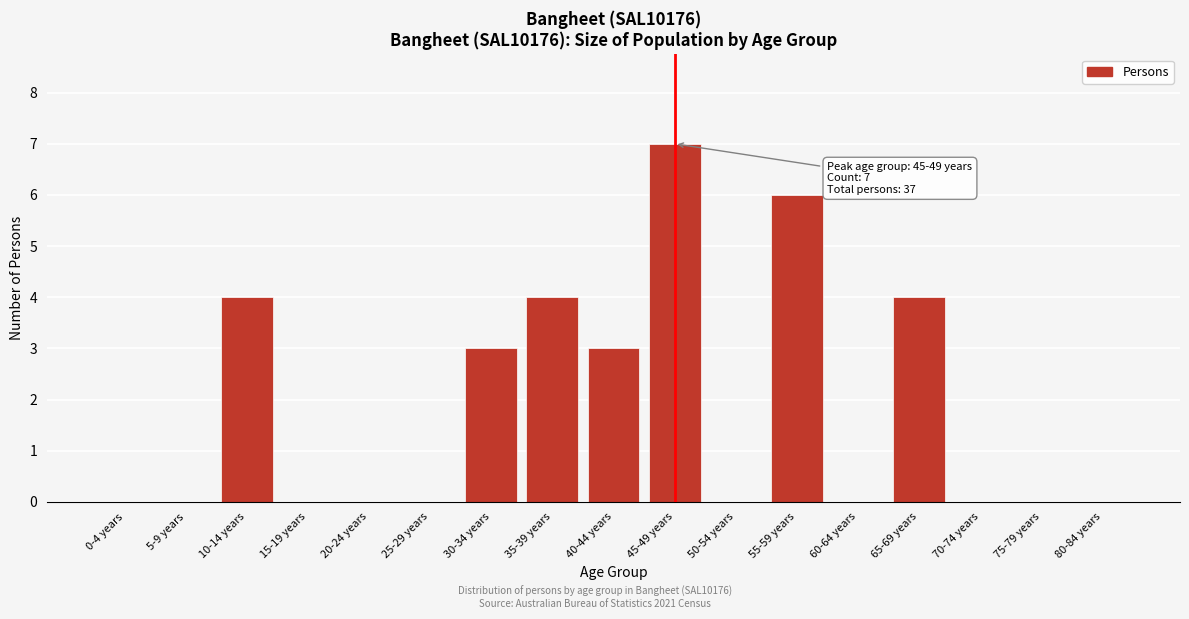

Reading left to right, list all the values displayed in this chart.

0-4 years=0	5-9 years=0	10-14 years=4	15-19 years=0	20-24 years=0	25-29 years=0	30-34 years=3	35-39 years=4	40-44 years=3	45-49 years=7	50-54 years=0	55-59 years=6	60-64 years=0	65-69 years=4	70-74 years=0	75-79 years=0	80-84 years=0